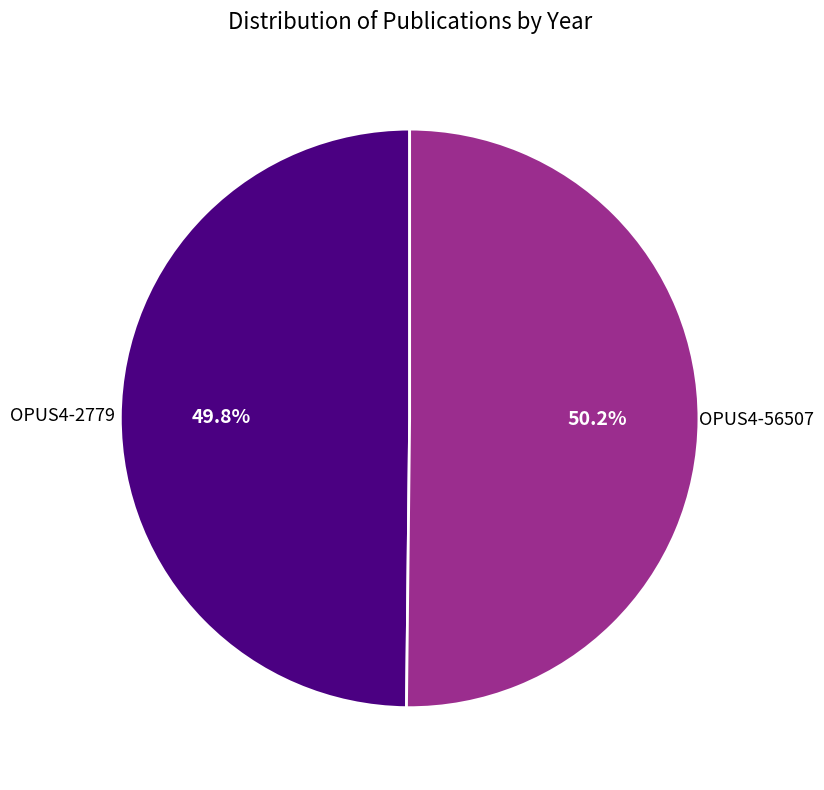

Is there any slice that represents more than half of the pie?

Yes